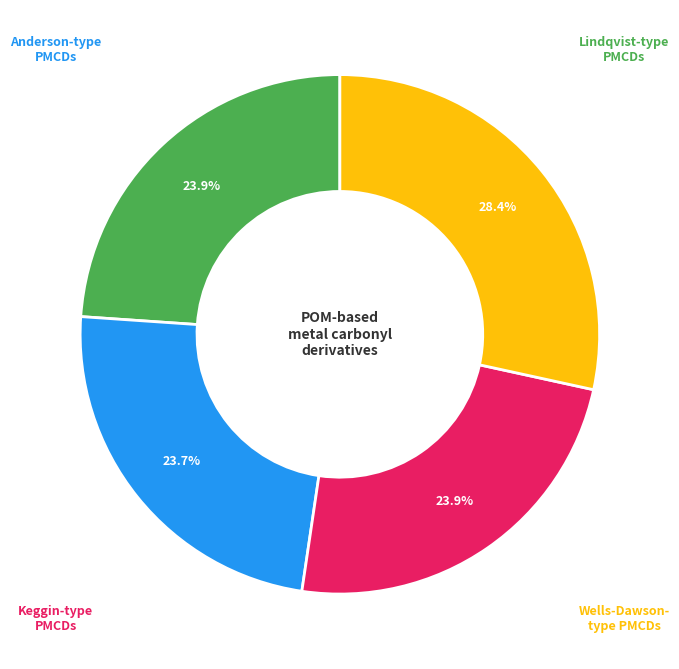

Is there any slice that represents more than half of the pie?

No